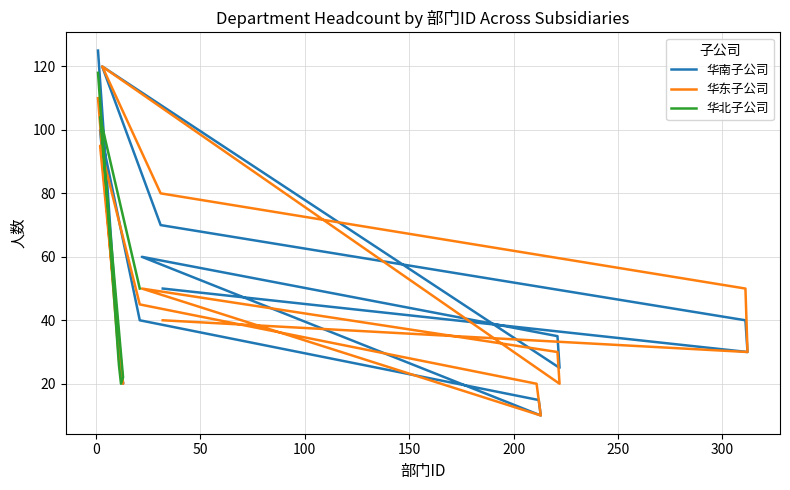

What is the value of the 华南子公司 point at the 1st from the left?

125